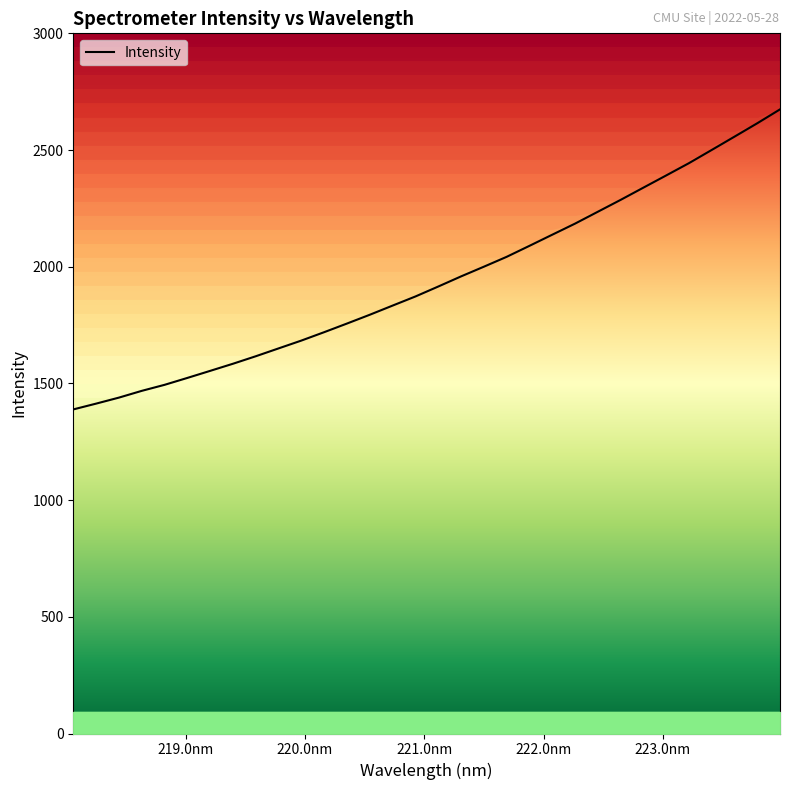

List the labels in order of value, largest first.

223.9802, 223.7895, 223.5987, 223.408, 223.2172, 223.0264, 222.8355, 222.6447, 222.4538, 222.263, 222.0721, 221.8812, 221.6902, 221.4993, 221.3083, 221.1174, 220.9264, 220.7354, 220.5444, 220.3533, 220.1623, 219.9712, 219.7801, 219.589, 219.3979, 219.2067, 219.0156, 218.8244, 218.6332, 218.442, 218.2508, 218.0596